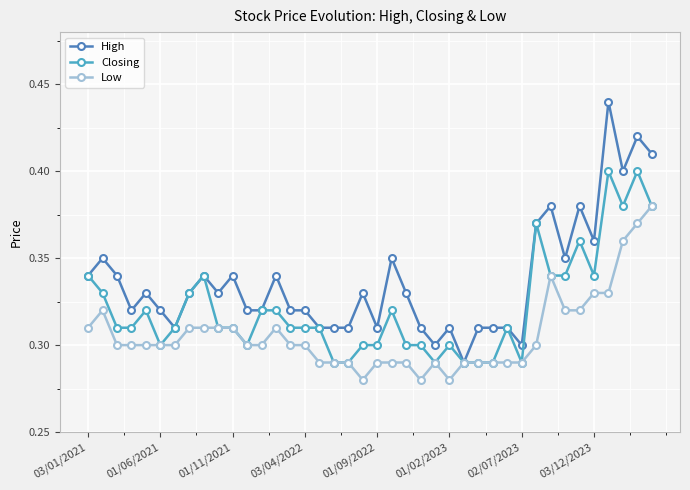

Rank the series by their average value, from lowest to highest.

Low, Closing, High